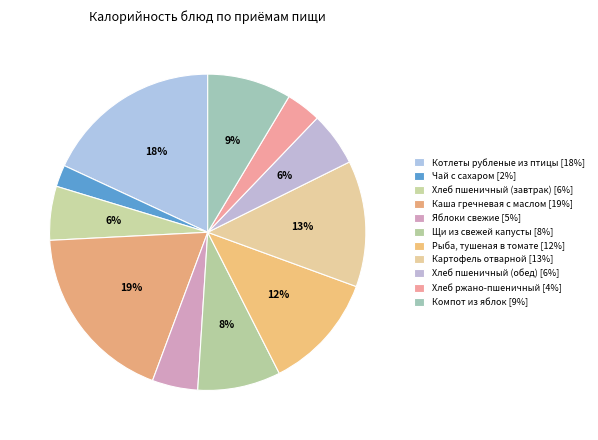

How many slices are in this pie chart?

11